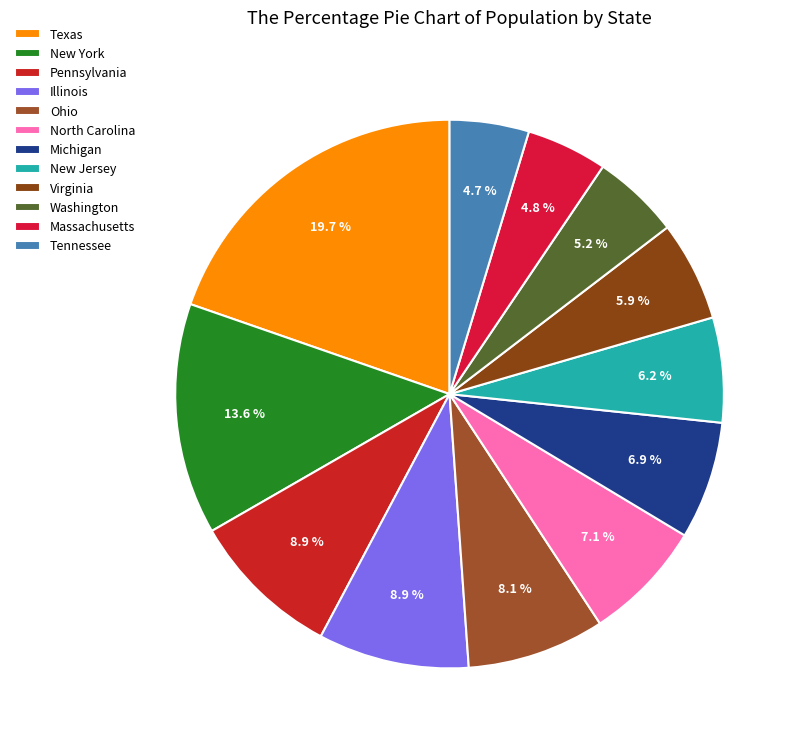

Is there a majority slice in this chart?

No